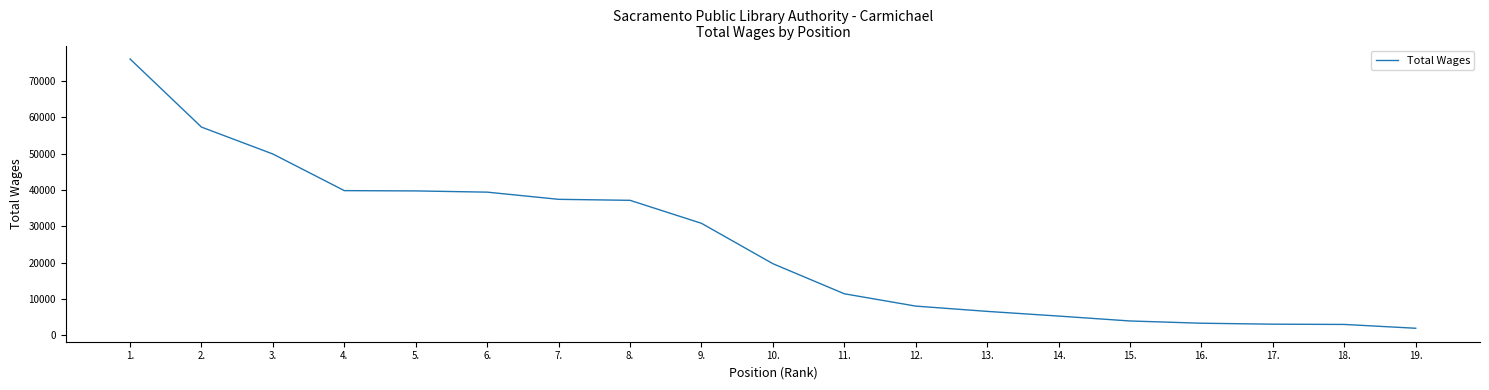

The value at 9. is 11163. True or false?

False